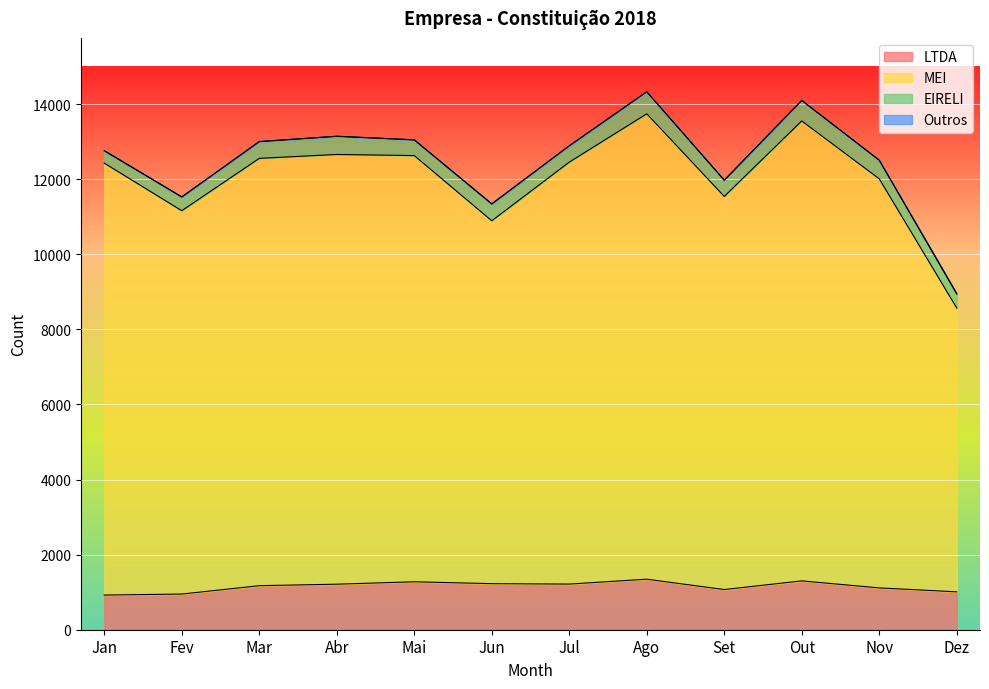

Between Jan and Jul, which series saw the biggest shift?

LTDA